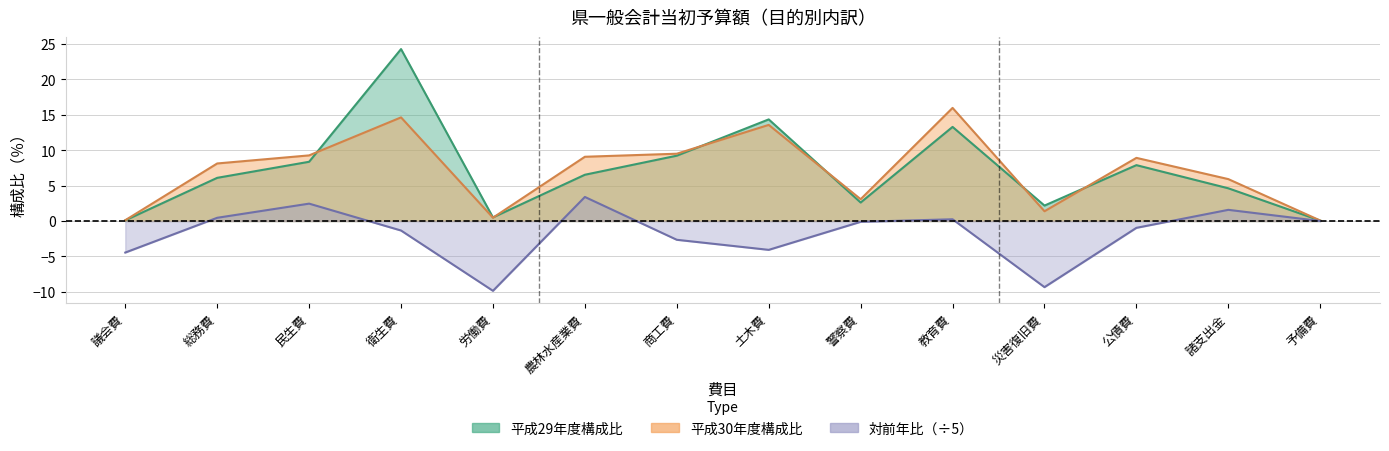

Between 商工費 and 諸支出金, which series saw the biggest shift?

平成29年度予算額